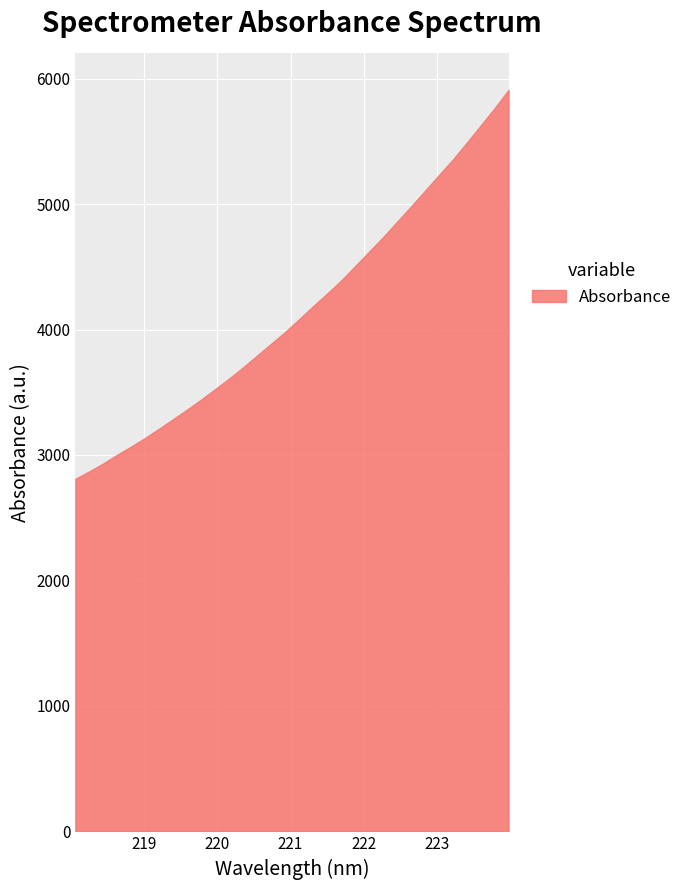

How many values are below 4082?

16